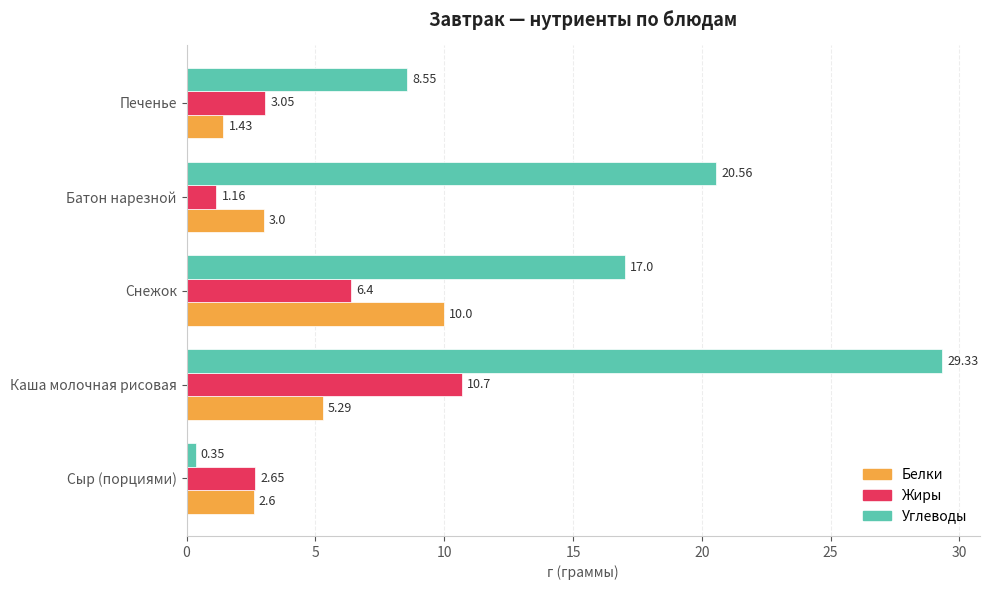

What is the maximum value shown in the chart?

29.3